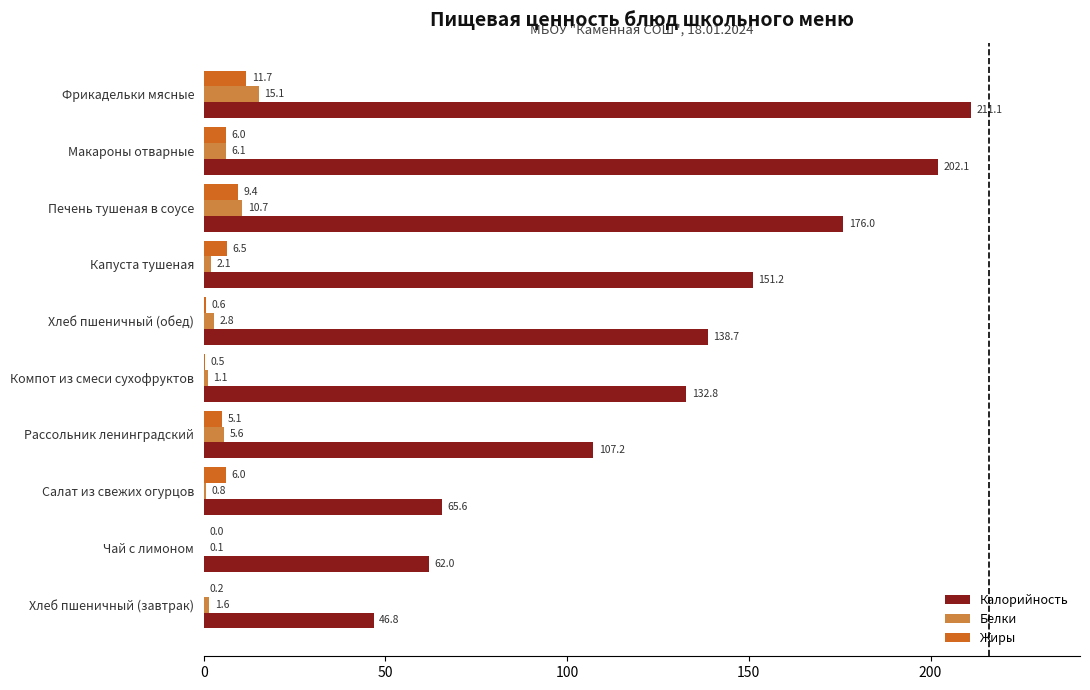

The value of Белки at Печень тушеная в соусе is 10.7. True or false?

True